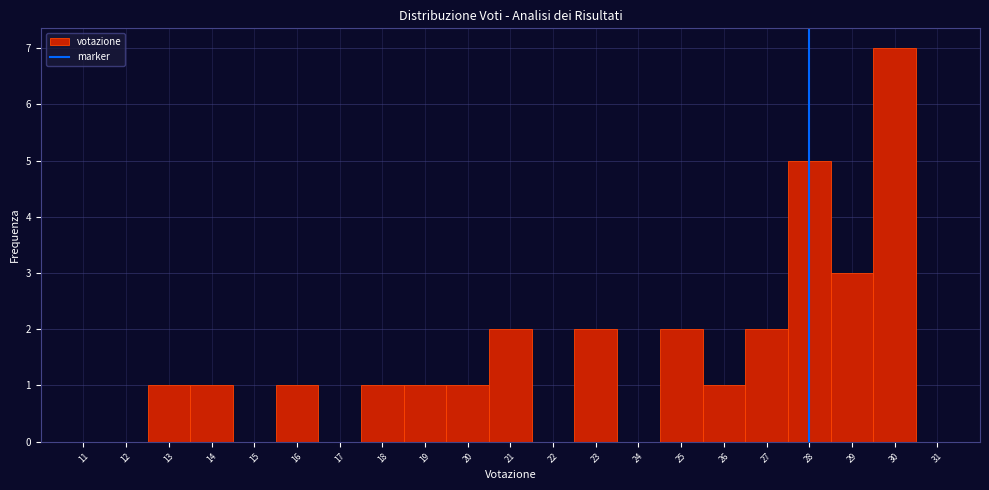

Reading left to right, list every bar in this chart as the range it spans on the x-axis followed by its height. The values are not printed on the chart, so give them approximately, as read against the axis.

10.5 to 11.5: 0
11.5 to 12.5: 0
12.5 to 13.5: 1
13.5 to 14.5: 1
14.5 to 15.5: 0
15.5 to 16.5: 1
16.5 to 17.5: 0
17.5 to 18.5: 1
18.5 to 19.5: 1
19.5 to 20.5: 1
20.5 to 21.5: 2
21.5 to 22.5: 0
22.5 to 23.5: 2
23.5 to 24.5: 0
24.5 to 25.5: 2
25.5 to 26.5: 1
26.5 to 27.5: 2
27.5 to 28.5: 5
28.5 to 29.5: 3
29.5 to 30.5: 7